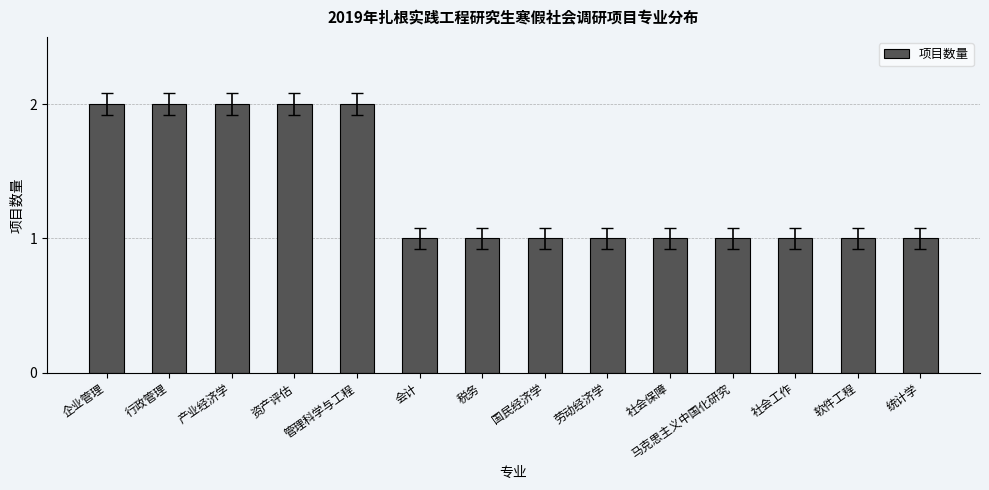

What is the greatest value displayed?

2